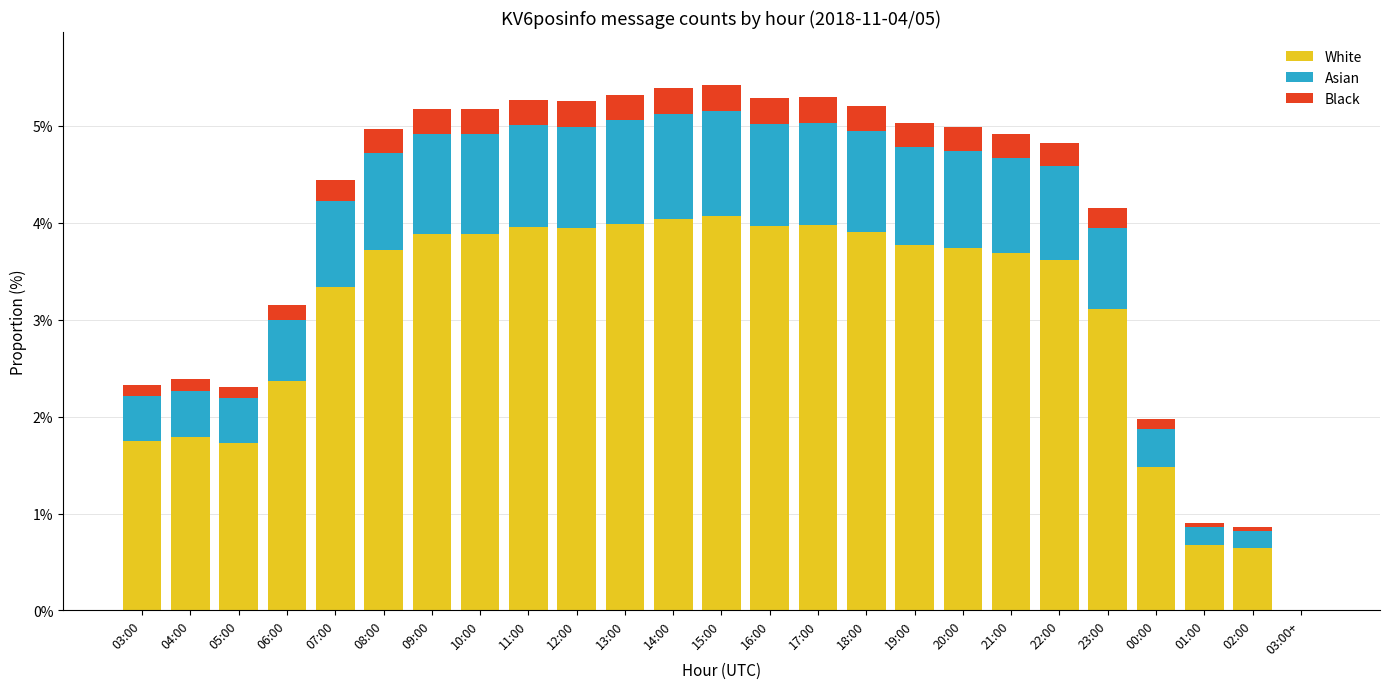

What is the sum of all White values?

75.0